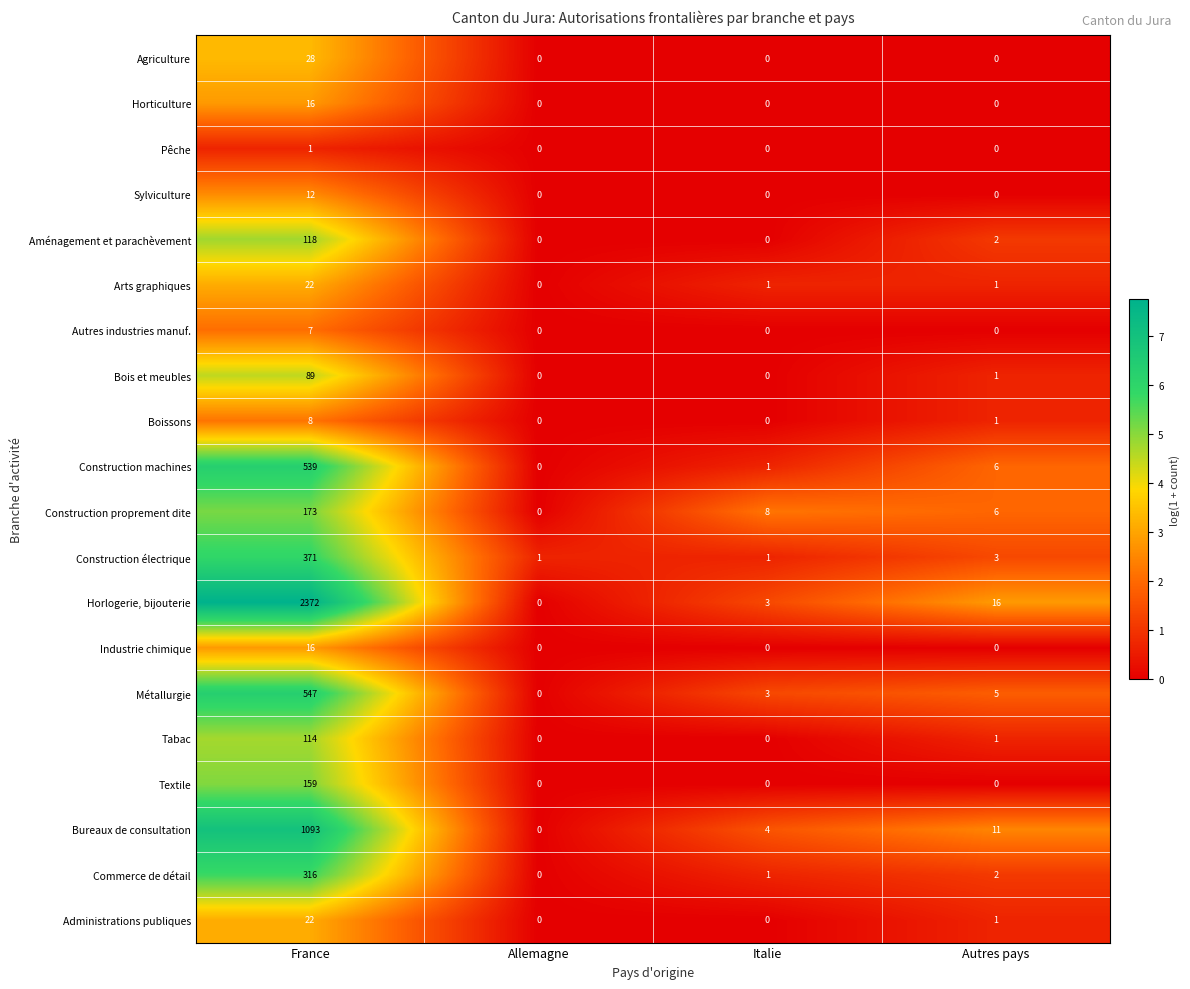

What is the difference between the maximum and minimum values in the Industrie chimique series?

16